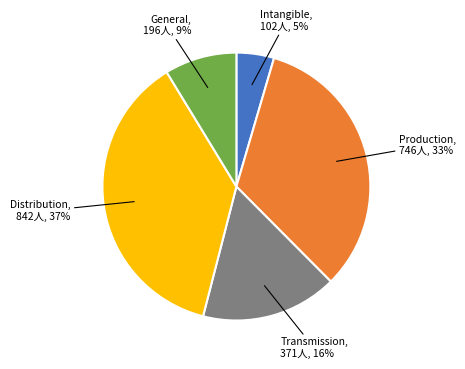

Which category has the biggest portion of the pie?

Distribution